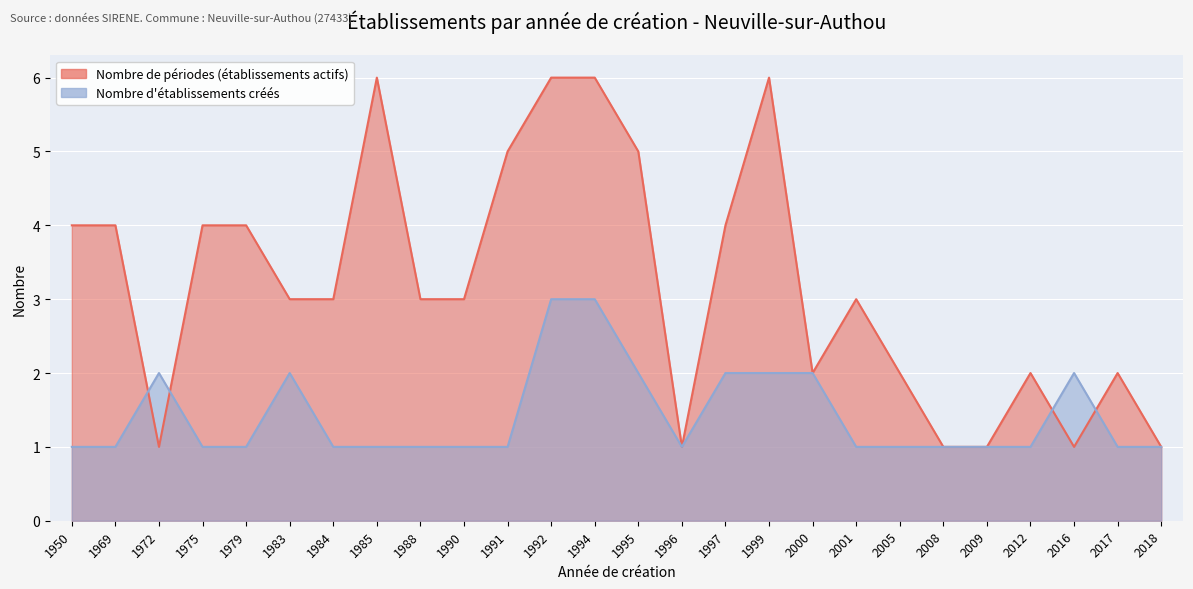

What is the maximum value shown in the chart?

6